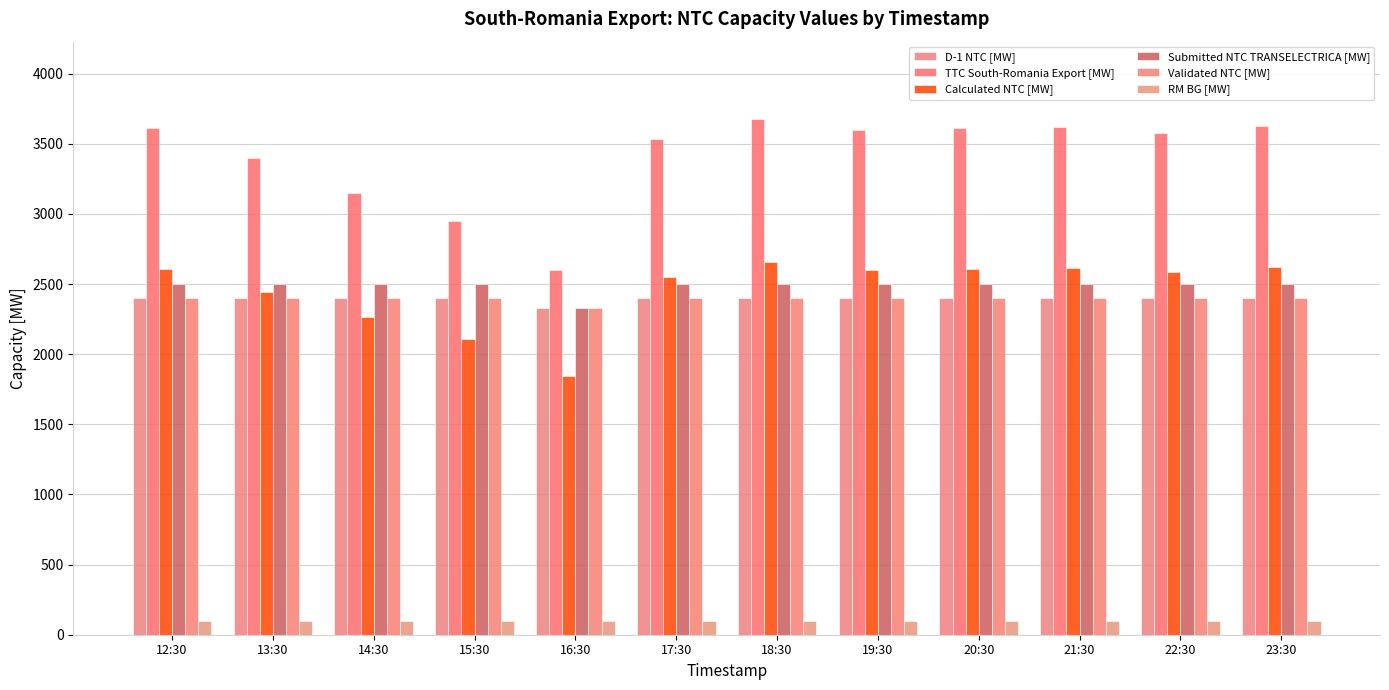

What is the label of the 7th bar from the right?

17:30